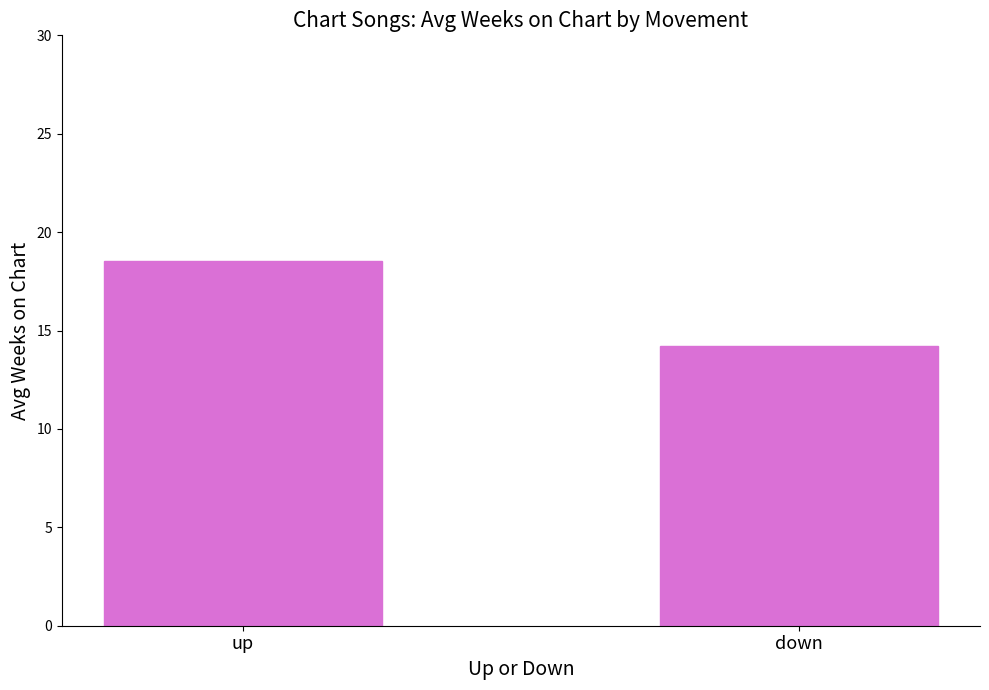

How many bars are there in total?

2